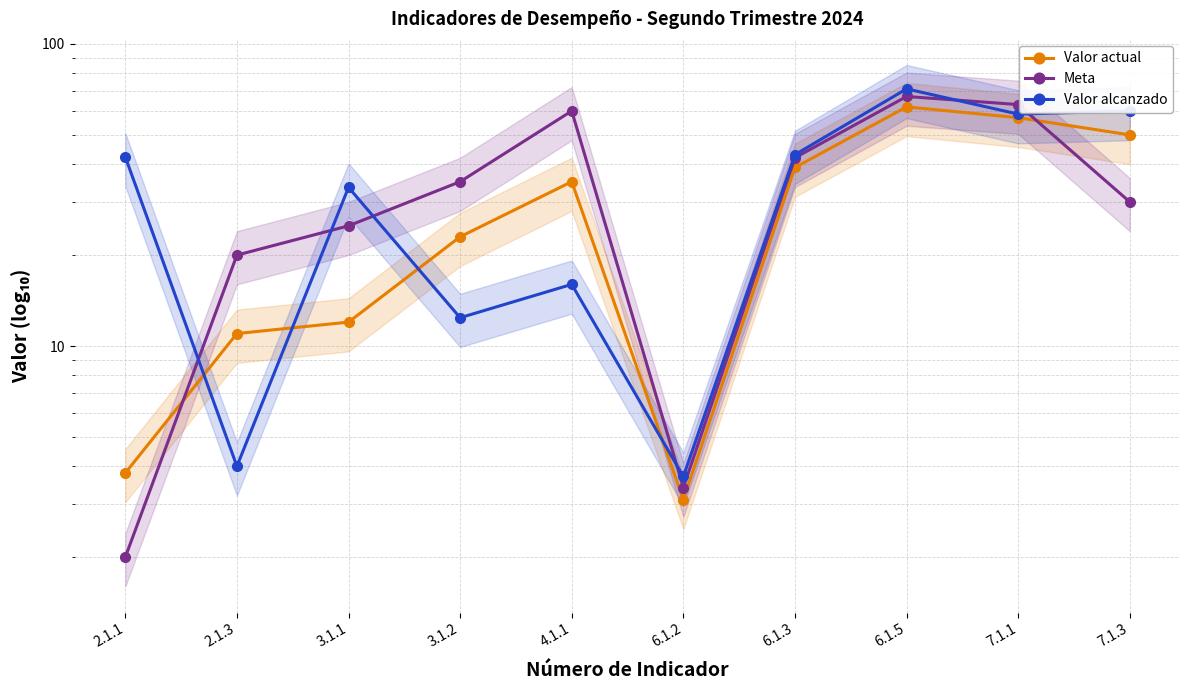

What is the total value across all series at 2.1.1?

48.1